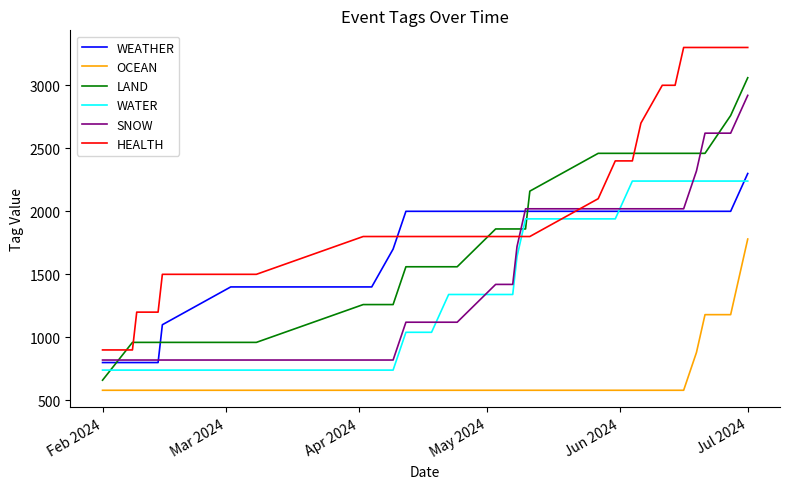

What is the maximum value for WATER?

2240